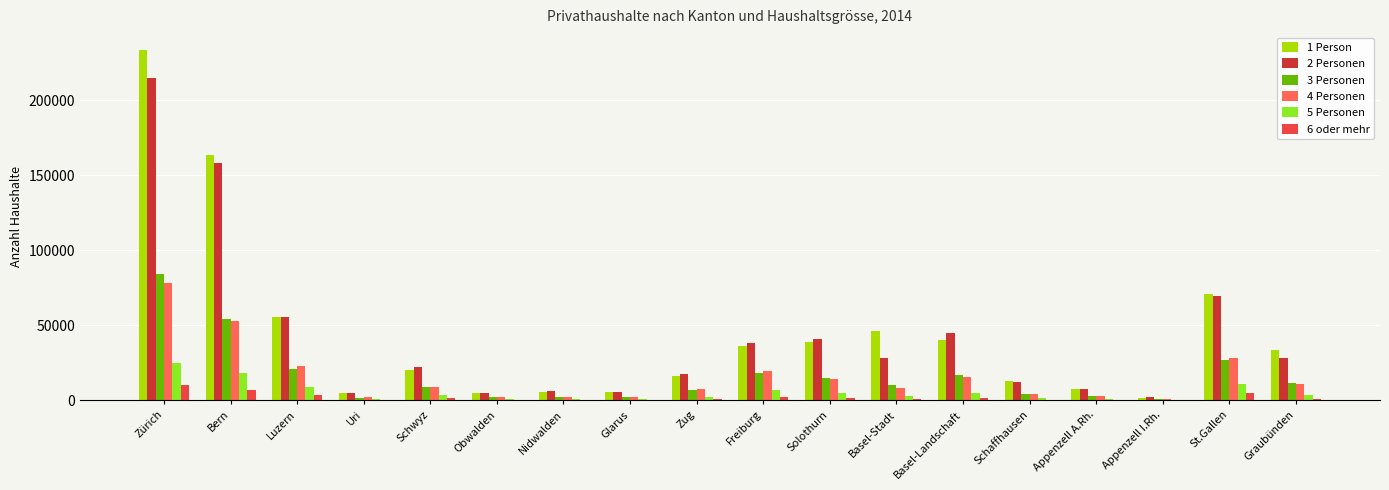

What is the greatest value displayed?

233642